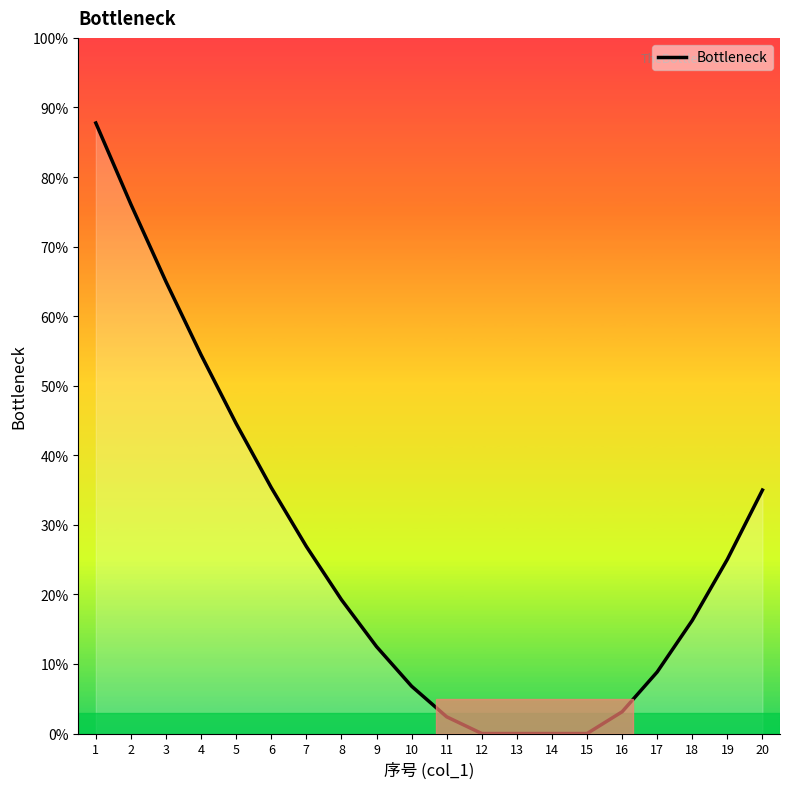

At which label is the value closest to 43?

5